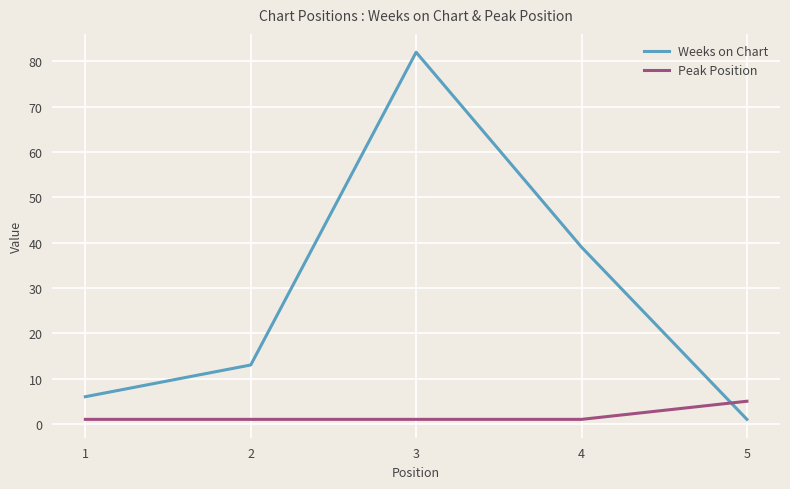

True or false: Weeks on Chart and Peak Position cross at least once.

True